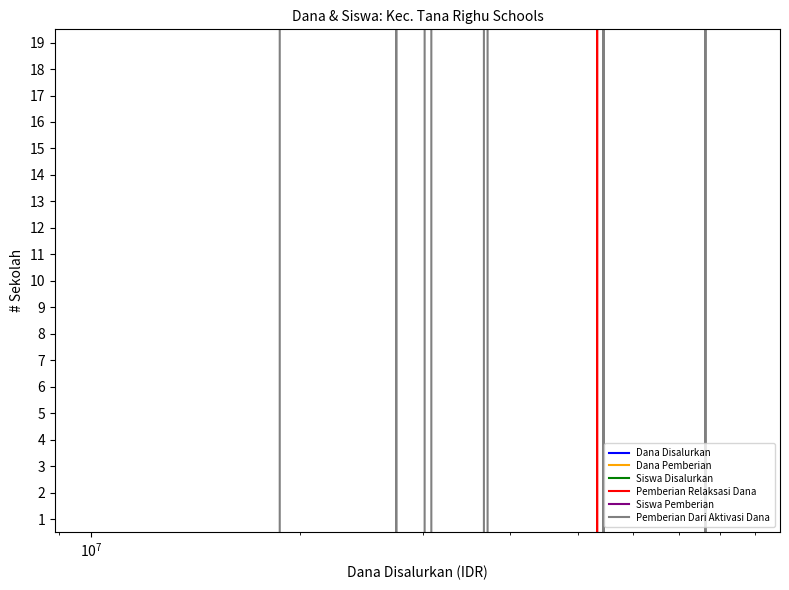

How many values in the Dana Disalurkan series are below 36450000?

9